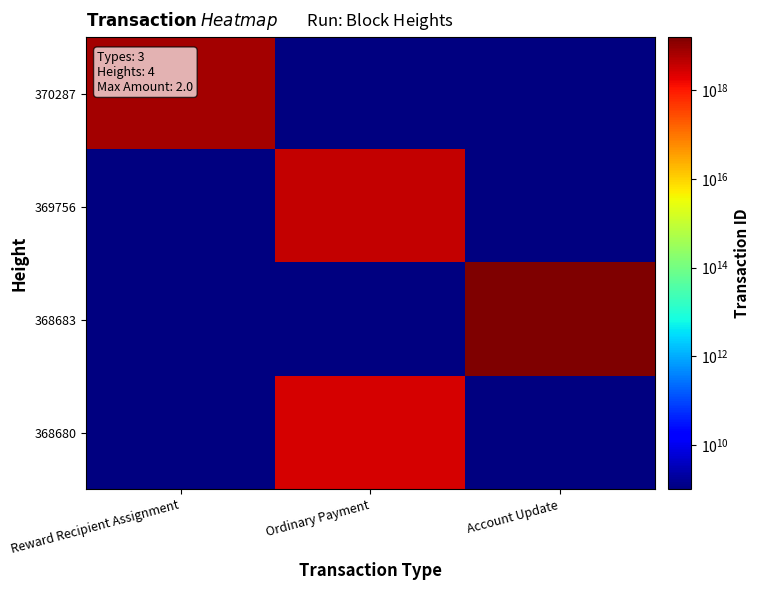

Which label corresponds to the smallest value in the chart?

Ordinary Payment